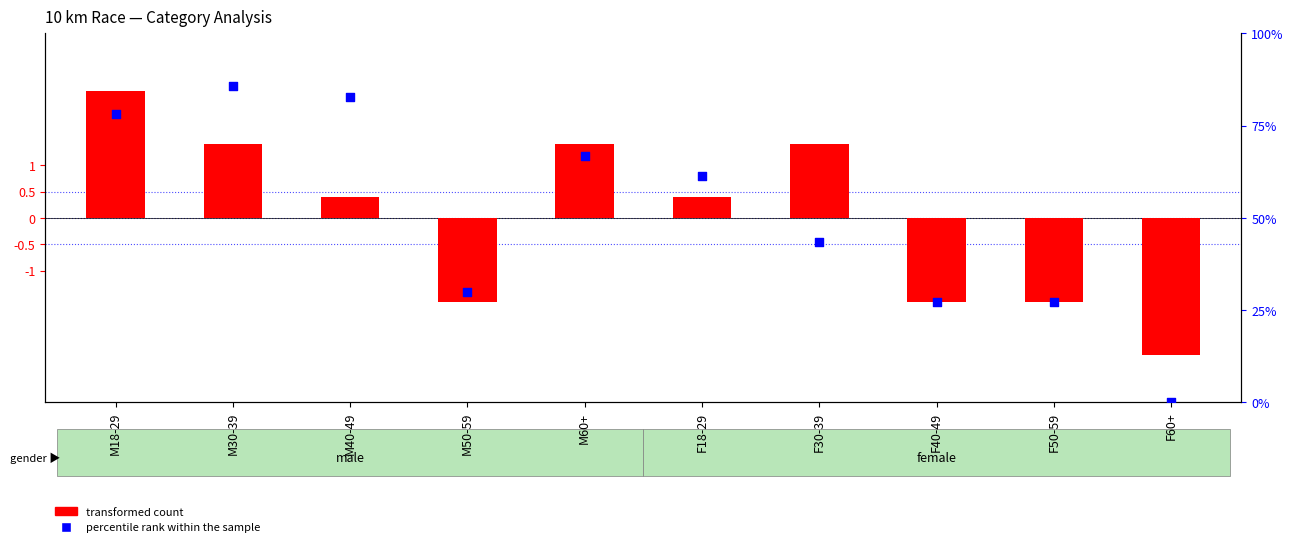

Which series has the largest total across all categories?

percentile rank within the sample